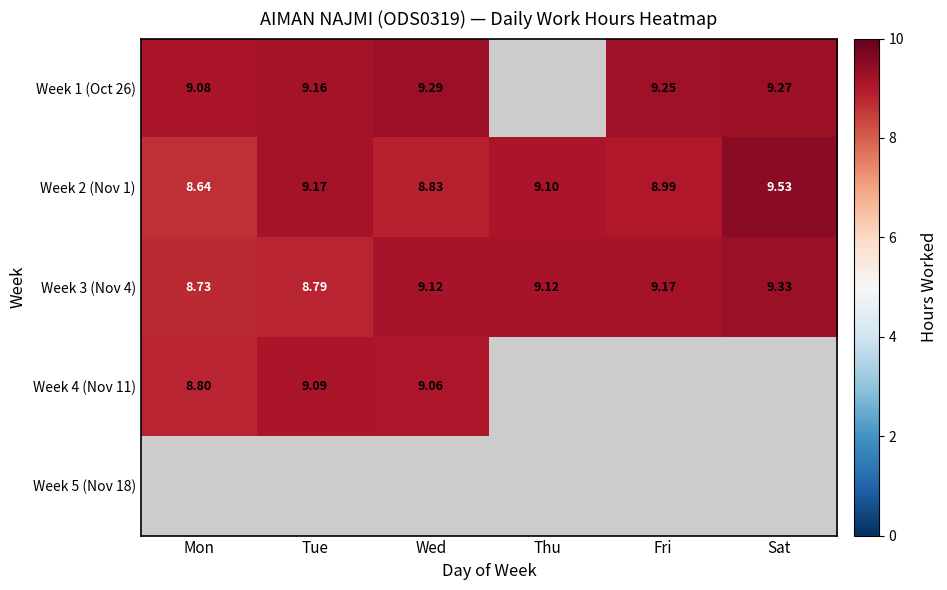

Where does the Week 3 (Nov 4) series first go above 9?

Wed